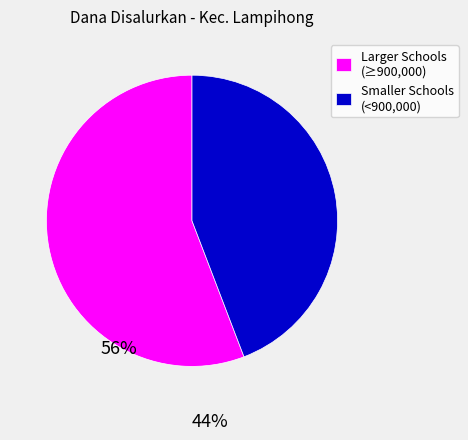

How many segments does this pie chart have?

2